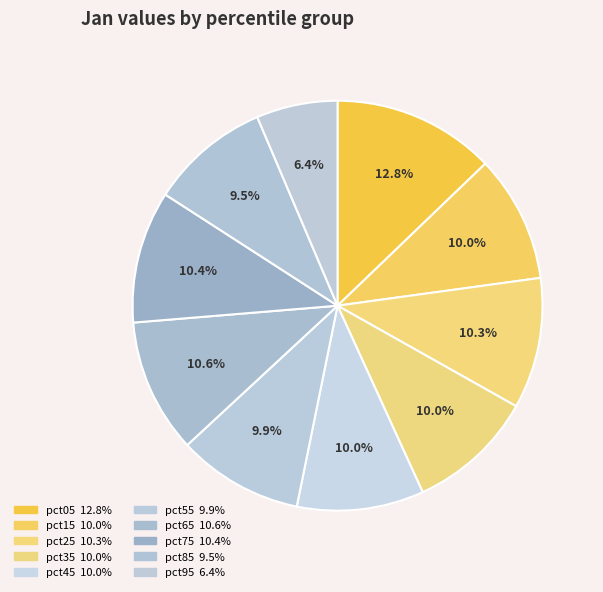

Is pct05 the majority of the pie?

No